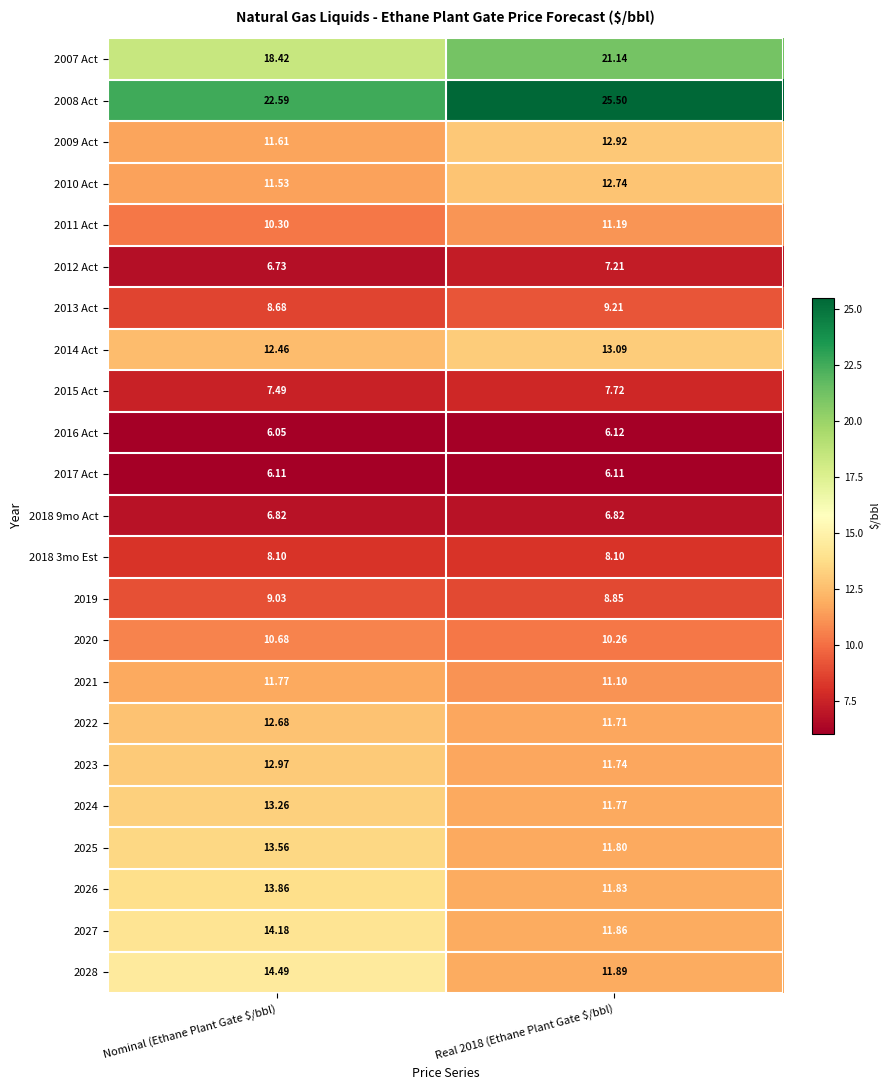

At which label is 2010 Act closest to 12?

Nominal (Ethane Plant Gate $/bbl)